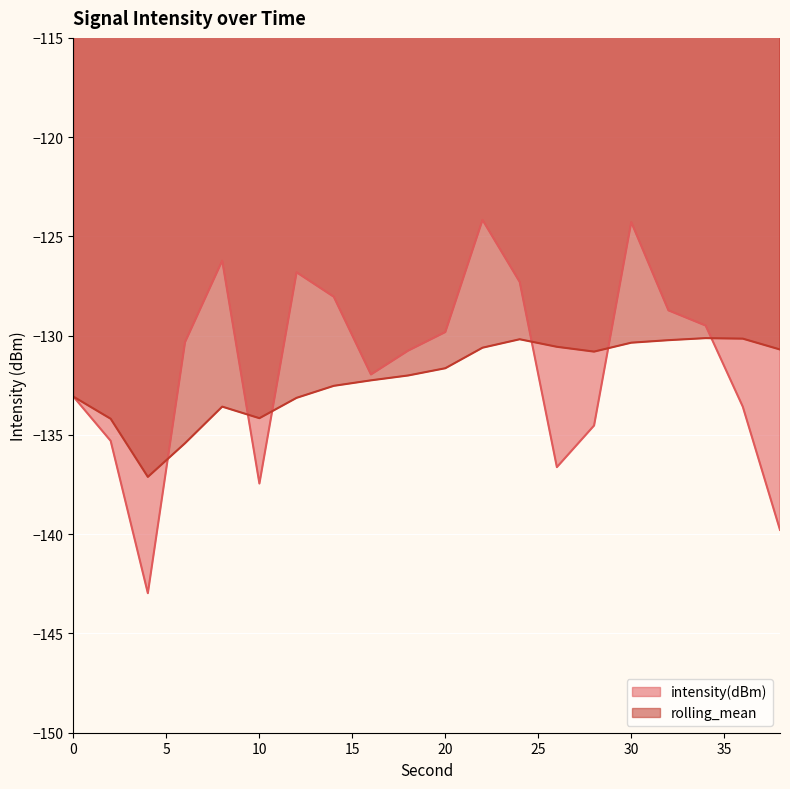

What is the sum of the rolling_mean values at 18 and 14?

-264.5